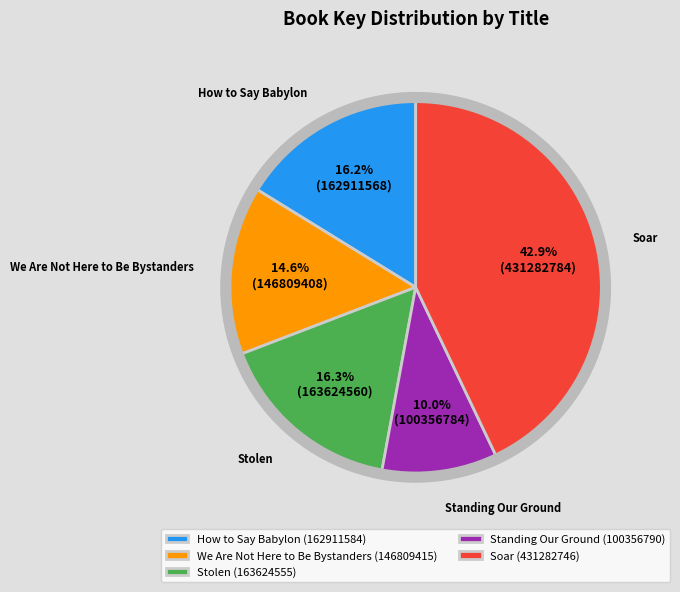

Does any single category account for the majority?

No